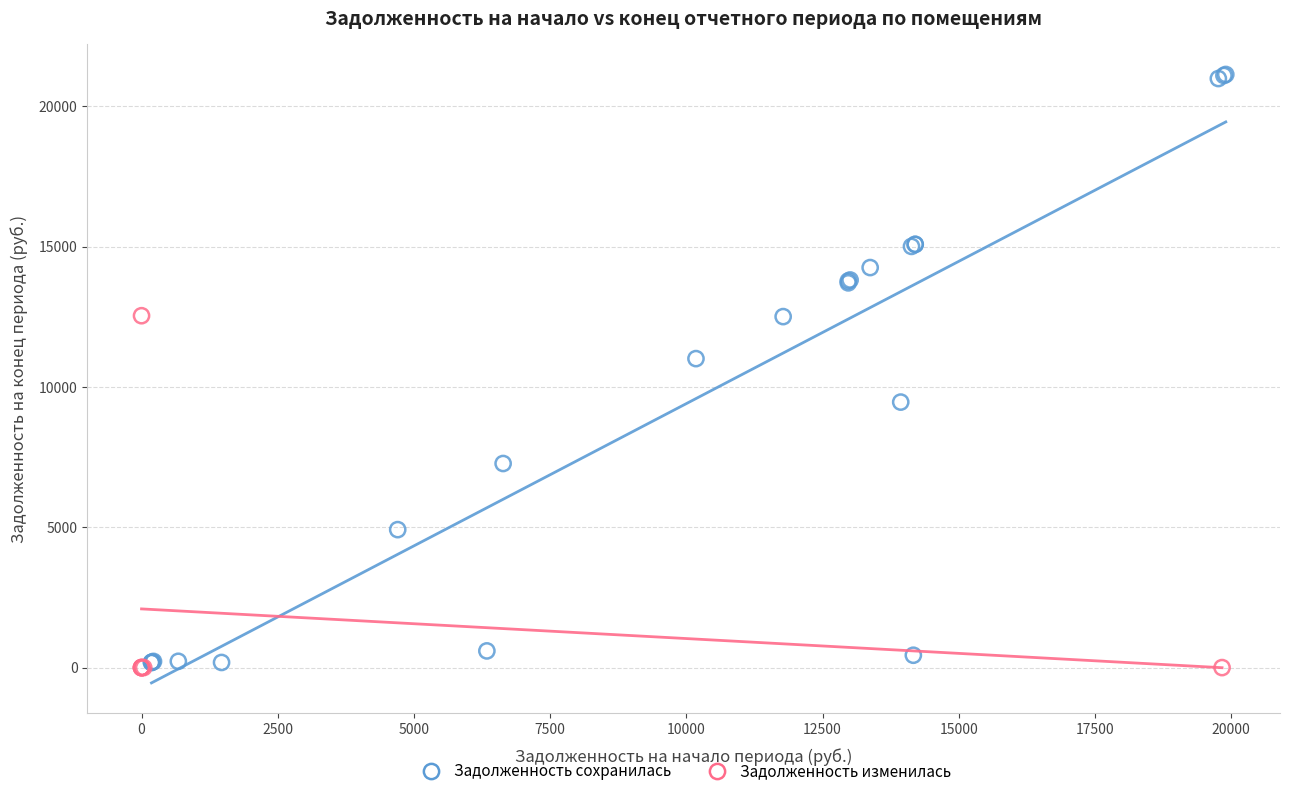

Which series contains the highest Y value?

Задолженность сохранилась